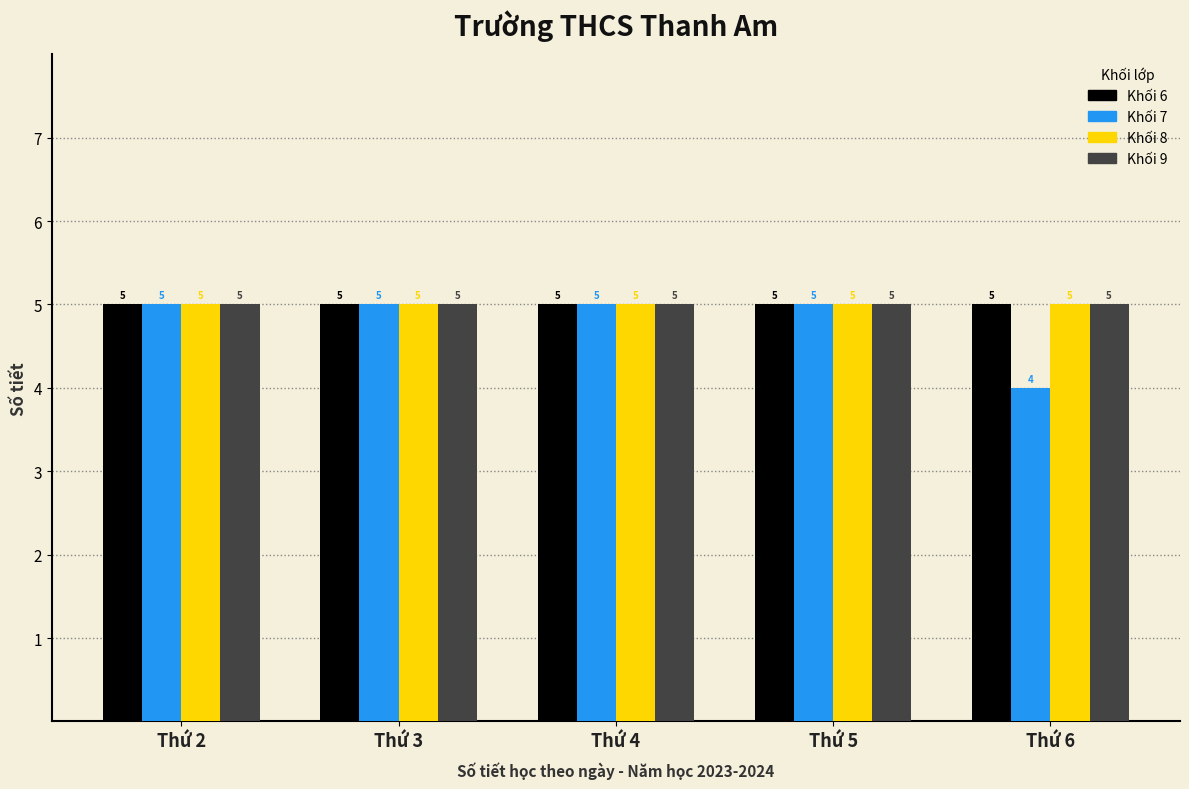

Which category has the lowest value across all series?

Thứ 6